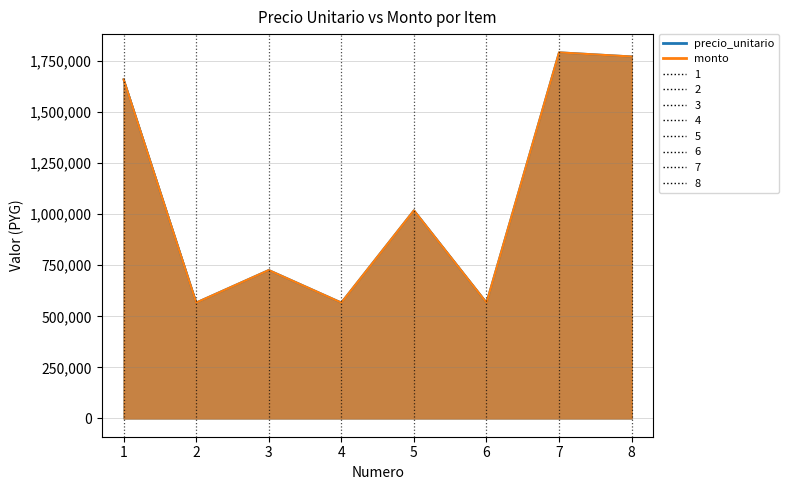

The precio_unitario series shows 1084261 at 3. True or false?

False